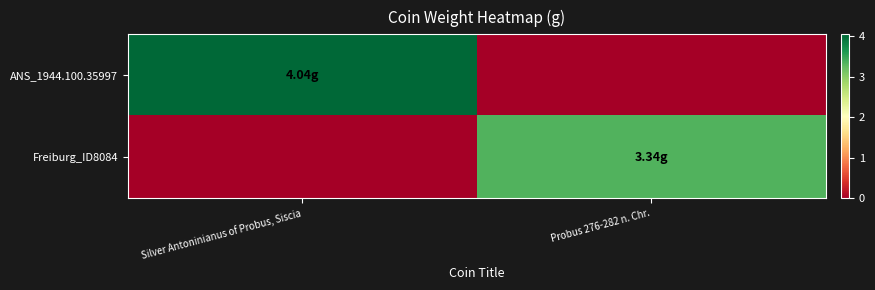

Reading left to right, transcribe all the data shown in this chart.

ANS_1944.100.35997: Silver Antoninianus of Probus, Siscia=4.0	Probus 276-282 n. Chr.=0.0
Freiburg_ID8084: Silver Antoninianus of Probus, Siscia=0.0	Probus 276-282 n. Chr.=3.3